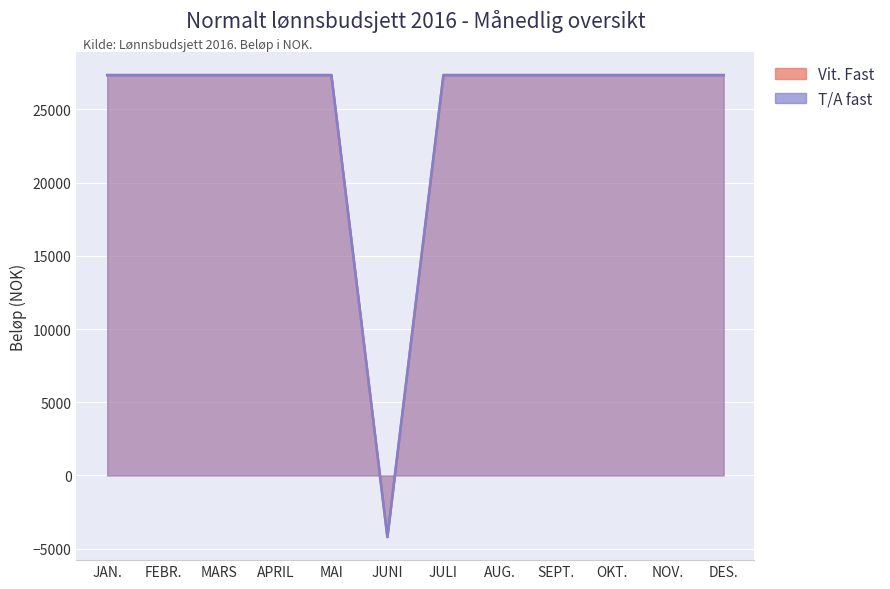

What is the label of the 2nd point from the left?

FEBR.